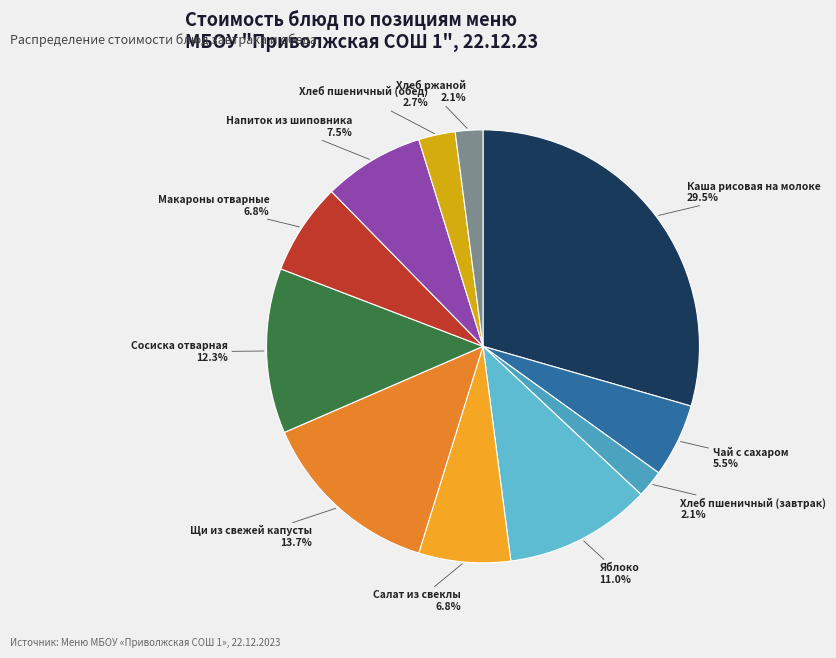

Is it true that Макароны отварные is 7% of the pie?

True